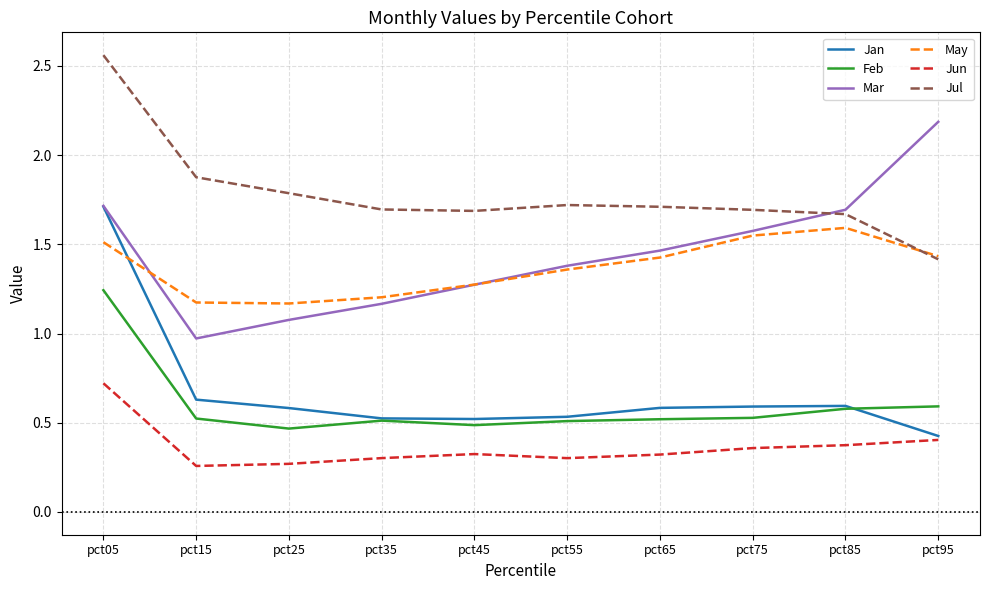

What are all the series names shown in the legend?

Jan, Feb, Mar, May, Jun, Jul